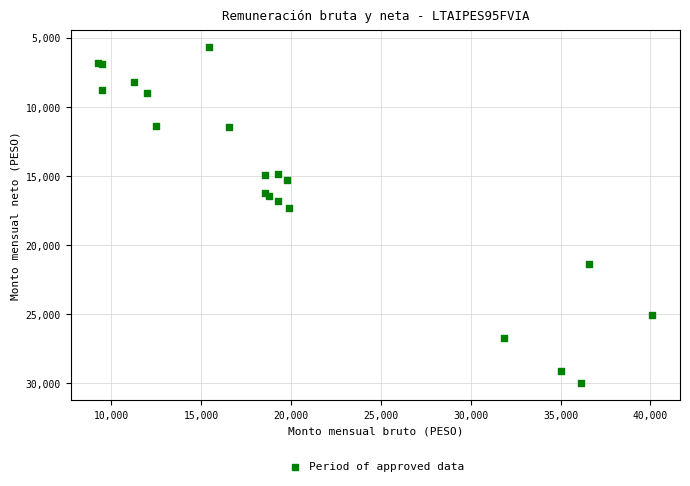

What Y value in the scatter plot is closest to 17841?

17285.9